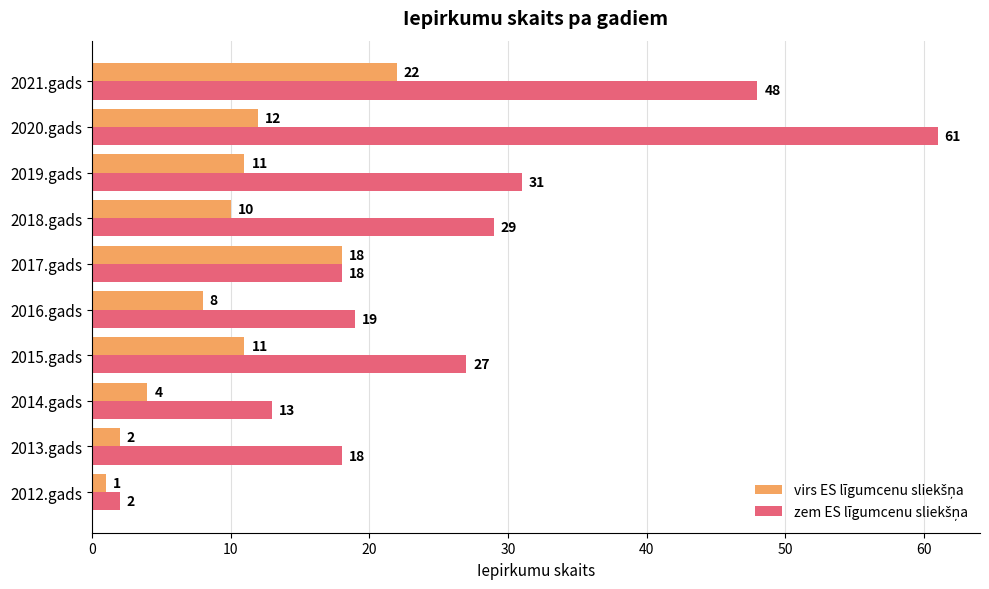

Which label corresponds to the largest value in the chart?

2020.gads